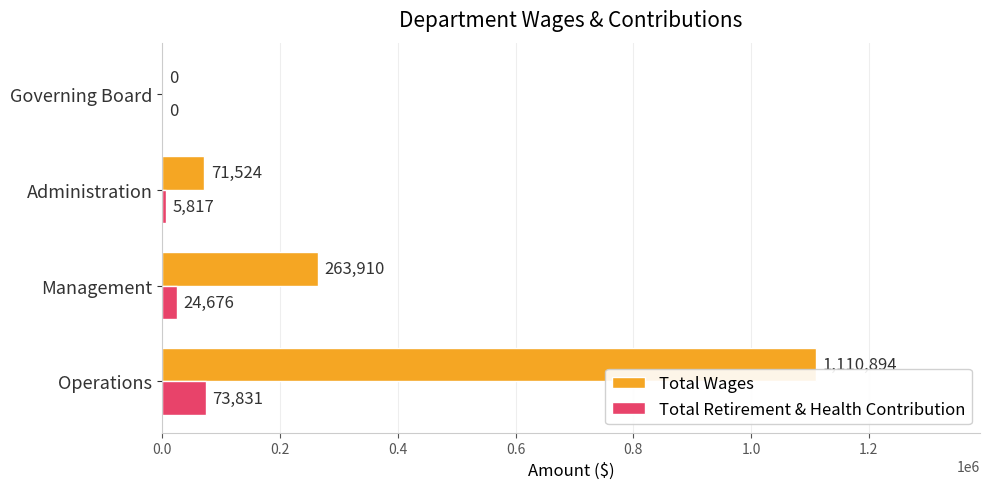

What is the sum of the Total Retirement & Health Contribution values at Governing Board and Management?

24676